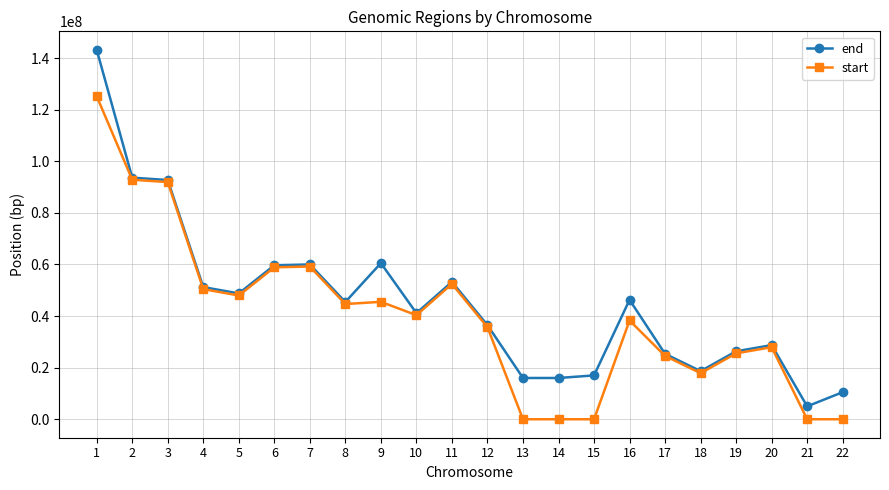

At 16, list the series in order from largest to smallest.

end, start